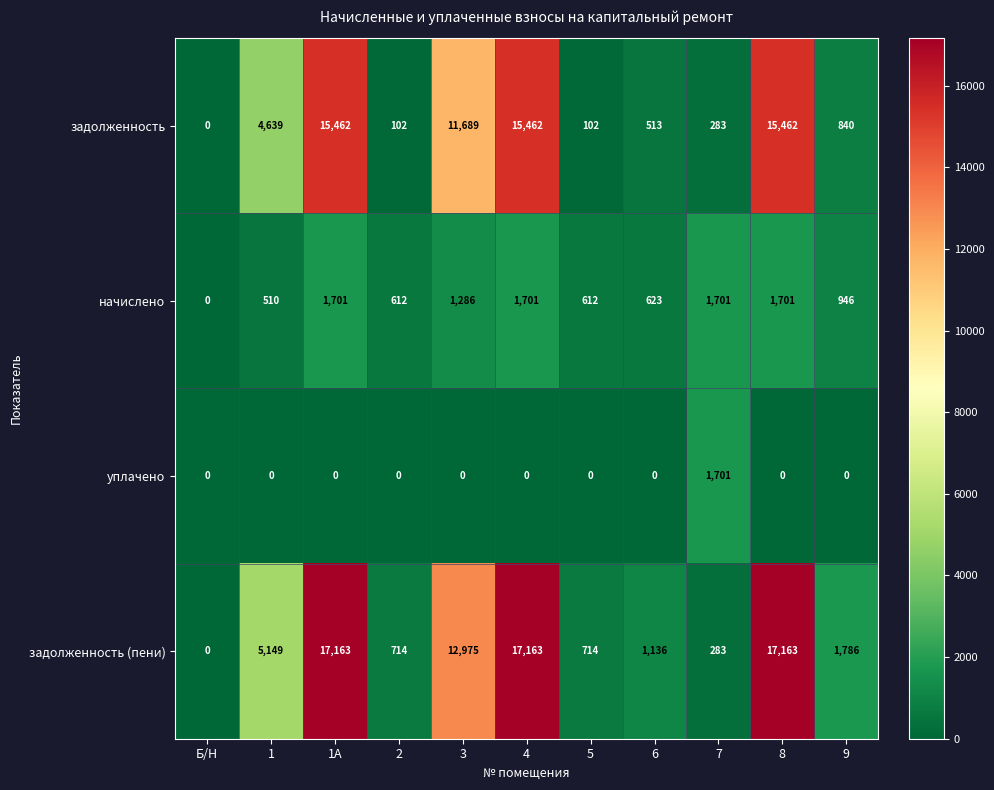

How many distinct data groups are displayed?

4